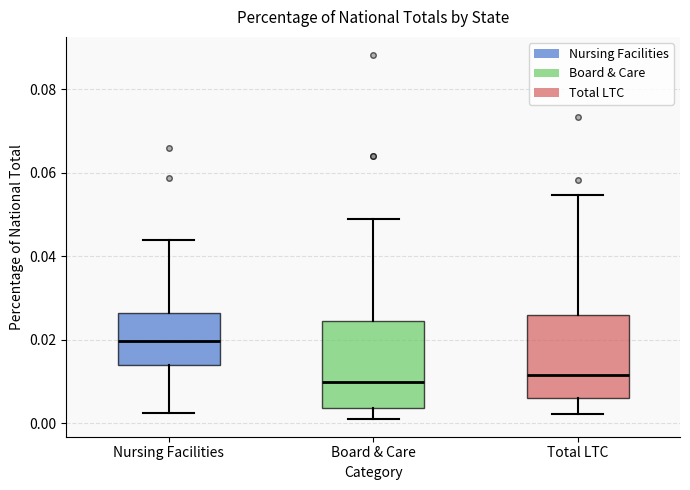

Which box has the highest median line?

Nursing Facilities